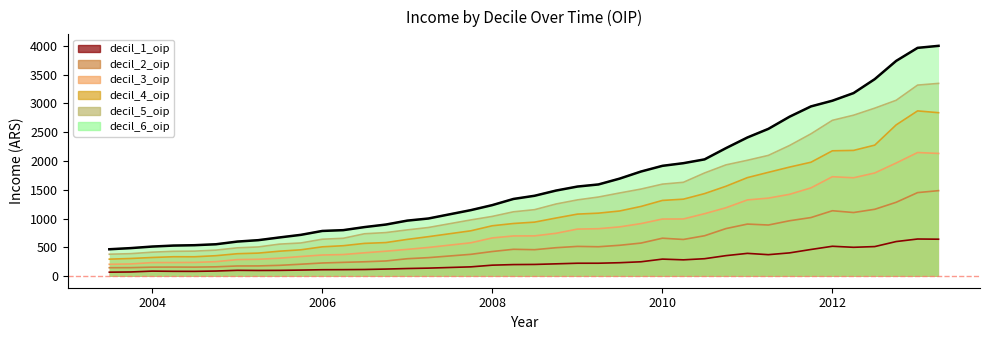

How many lines are shown in the chart?

6